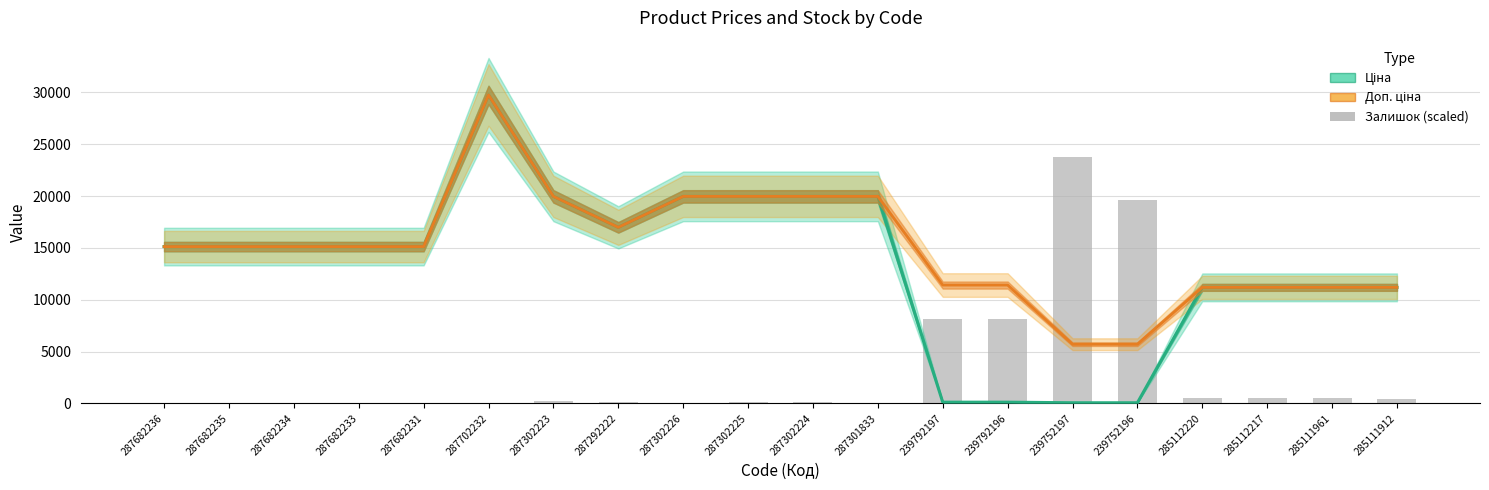

What is the sum of the Ціна values at 287302225 and 239792196?

20078.3